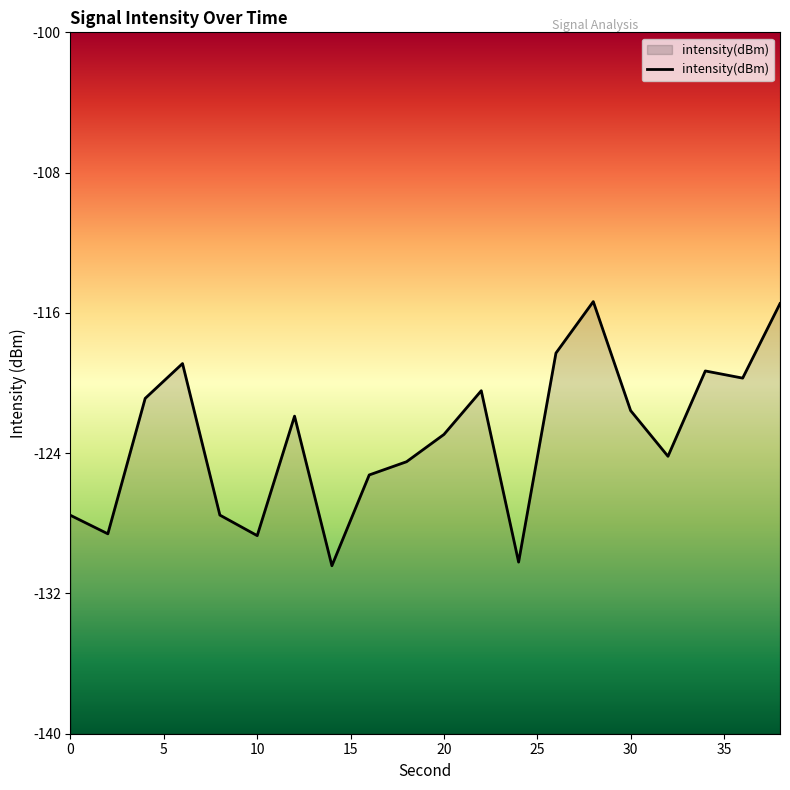

Where is the first local minimum?

2